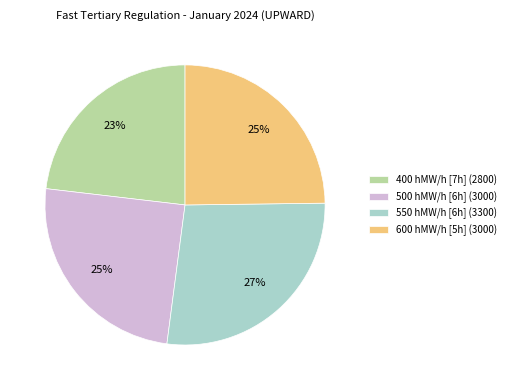

Which category has the smallest portion of the pie?

400 hMW/h [7h] (2800)